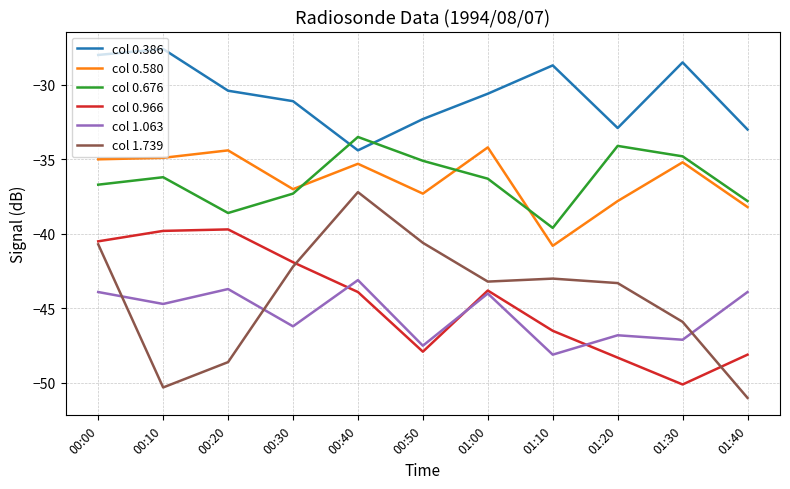

Is this an area chart (filled region under the line)?

No